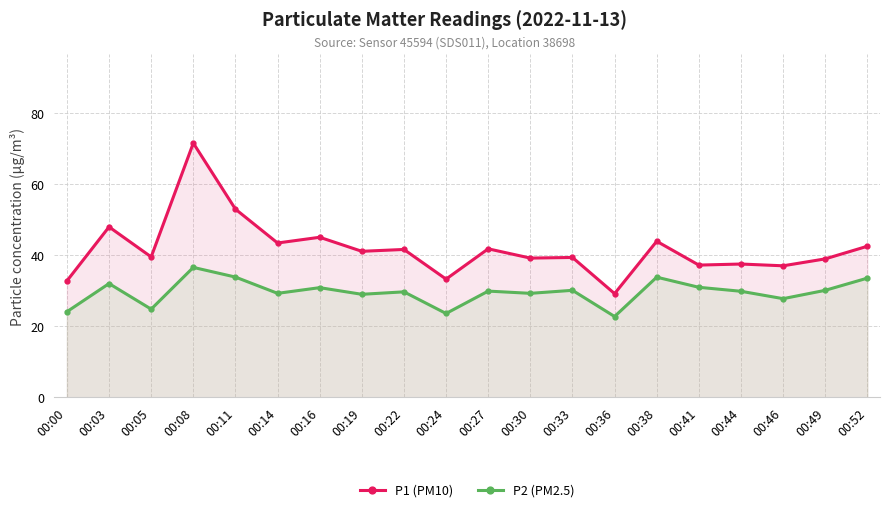

At which category does P2 (PM2.5) reach its first local peak?

00:03